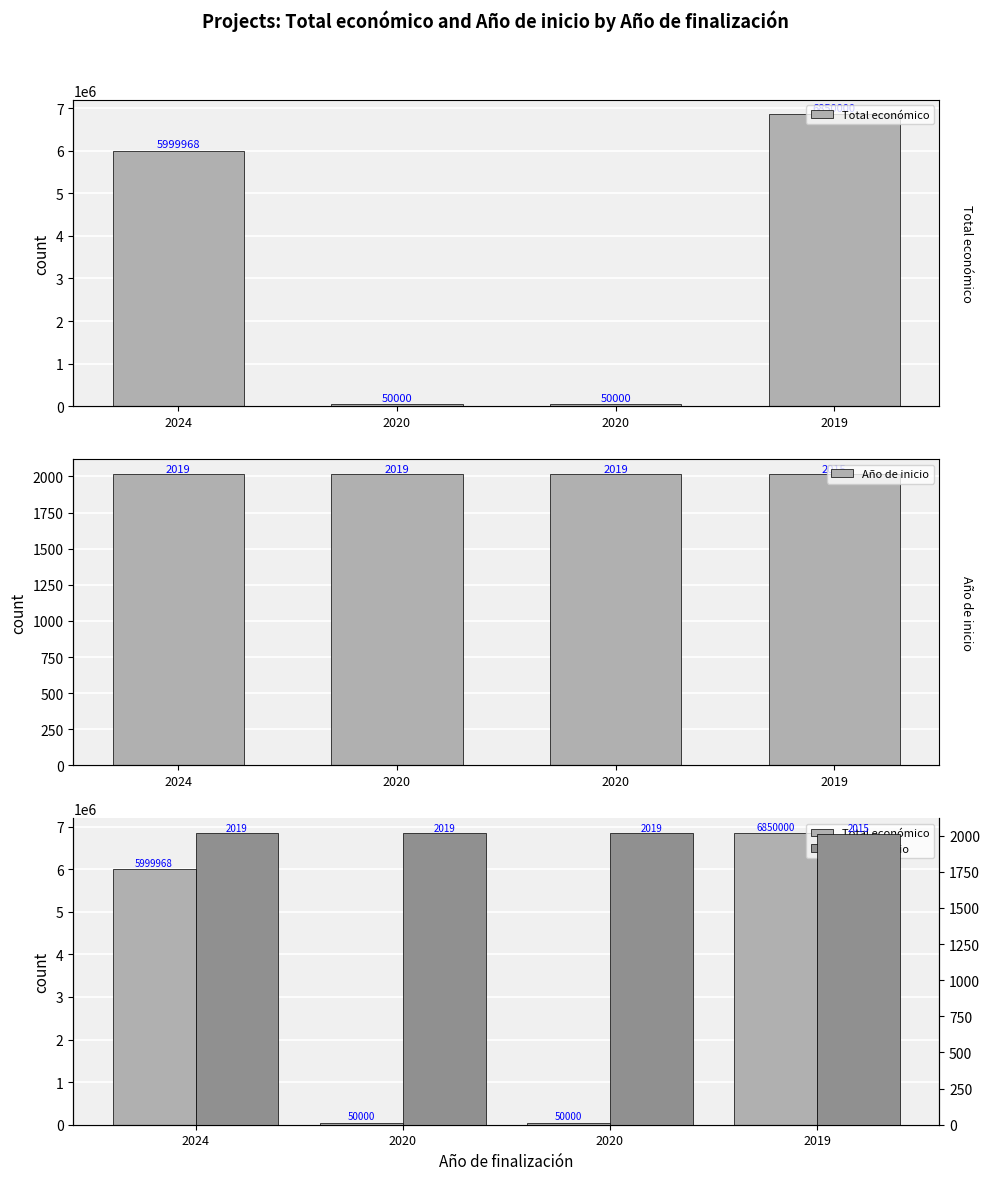

Which category has the highest value across all series?

2019